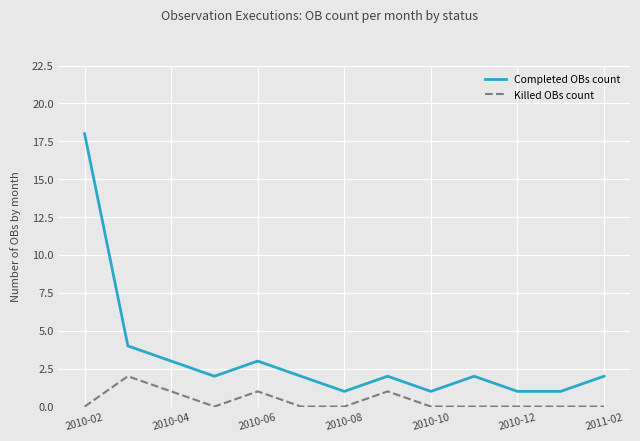

At how many categories does at least one series exceed 6?

1